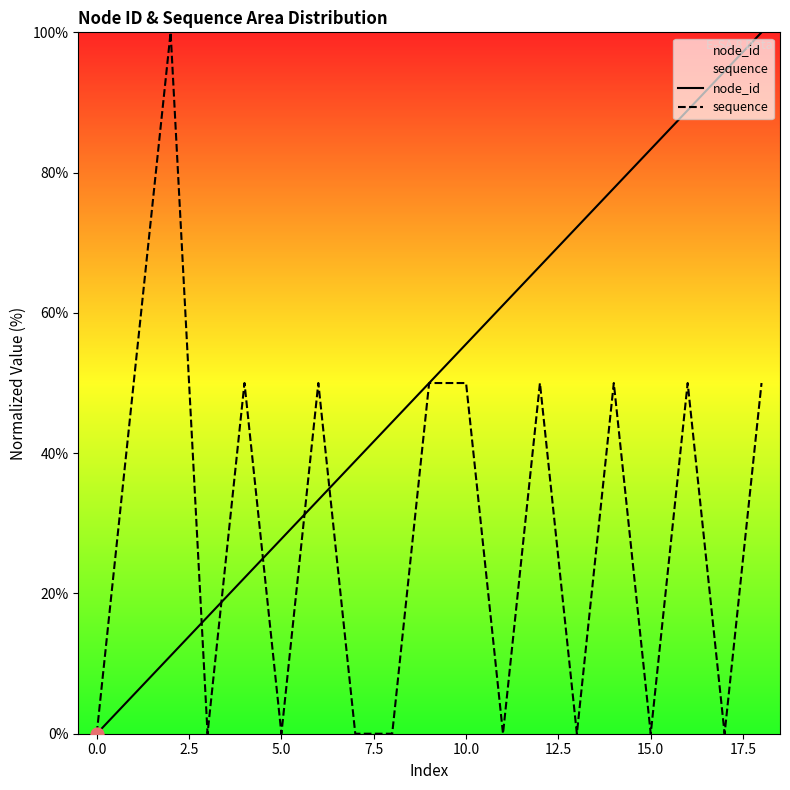

Which series has the largest total across all categories?

node_id